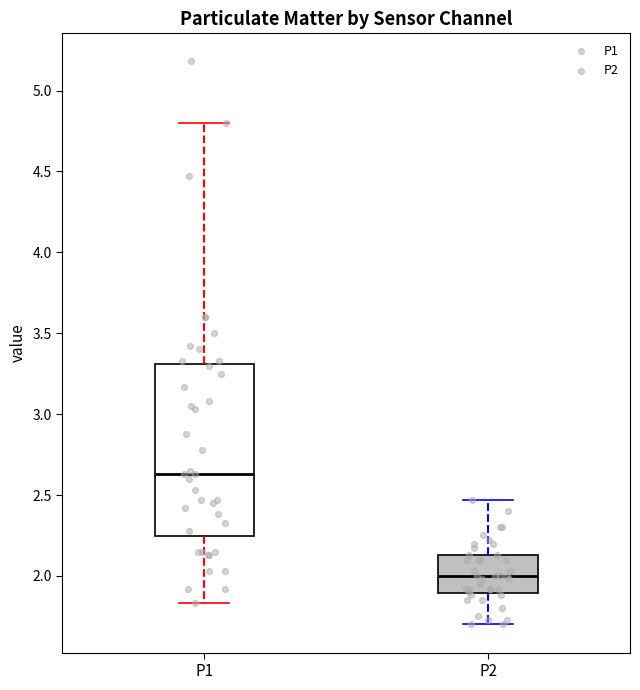

Where is the lower edge of the box for P2 on the y-axis? The values are not printed on the chart, so give them approximately, as read against the axis.

1.90